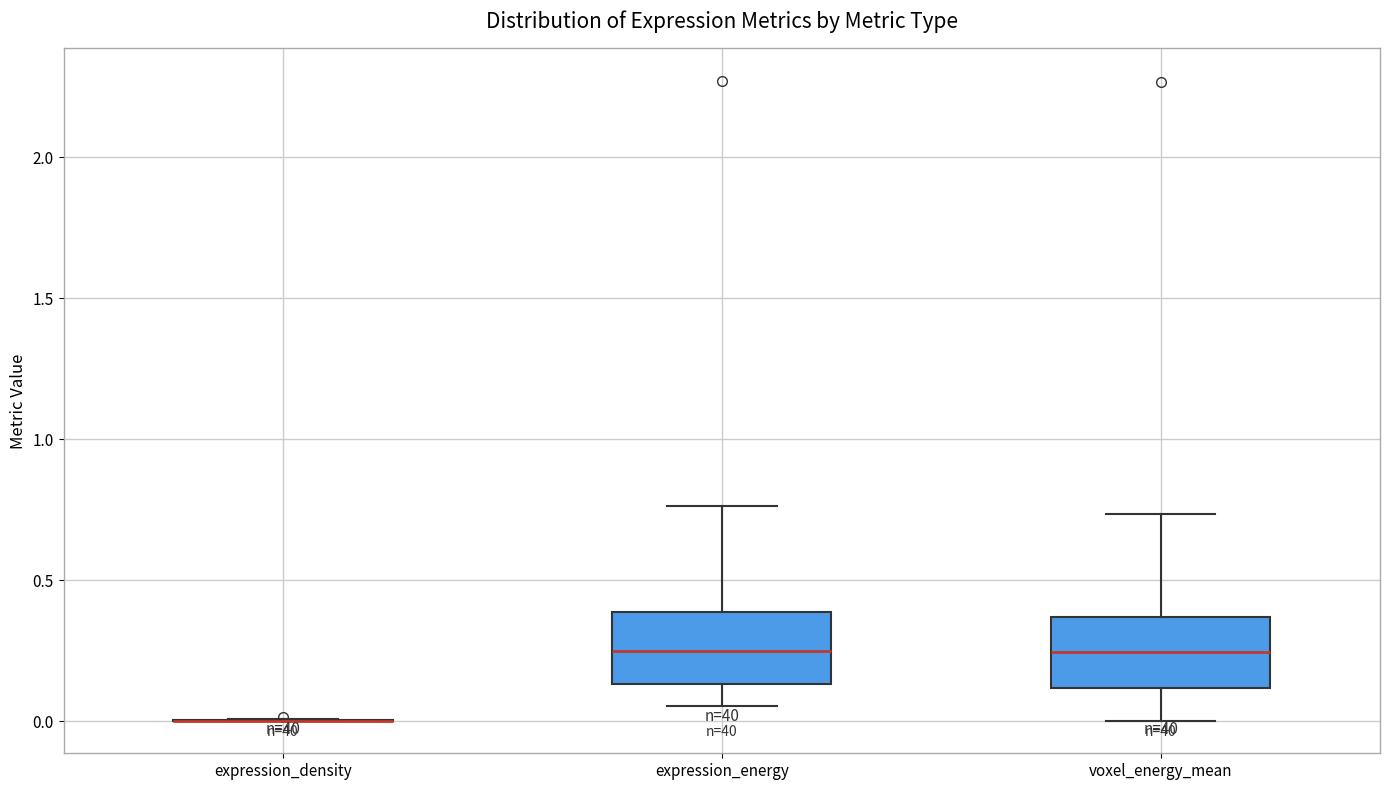

Reading left to right, transcribe this box plot: for each box, give where its median line is, the range the box spans, and where its two whiskers end, as read against the y-axis. The values are not printed on the chart, so give them approximately, as read against the axis.

expression_density: box collapsed to a line at 0.00, whiskers 0.00 to 0.00
expression_energy: median 0.25, box 0.15 to 0.40, whiskers 0.05 to 0.75
voxel_energy_mean: median 0.25, box 0.10 to 0.35, whiskers 0.00 to 0.75